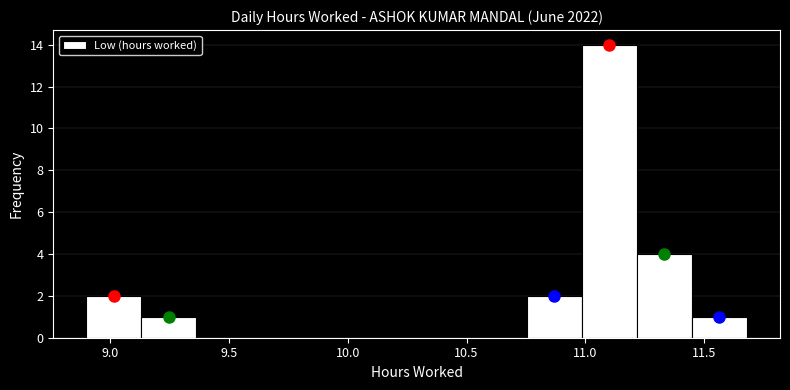

Reading left to right, transcribe this chart: for each bar, give the range it covers on the x-axis and its height. Neither the bar edges nor the heights are printed on the chart, so give them approximately, as read against the axes.

8.90 to 9.15: 2
9.15 to 9.35: 1
9.35 to 9.60: 0
9.60 to 9.85: 0
9.85 to 10.05: 0
10.05 to 10.30: 0
10.30 to 10.50: 0
10.50 to 10.75: 0
10.75 to 11.00: 2
11.00 to 11.20: 14
11.20 to 11.45: 4
11.45 to 11.70: 1